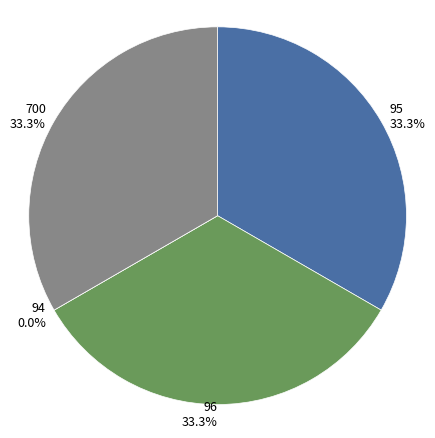

What percentage do 94 and 96 together represent?

33.3%